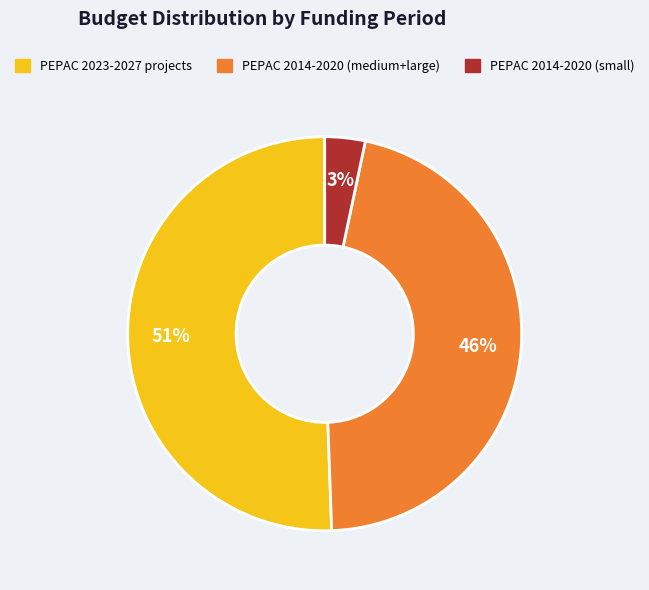

To the nearest percent, what is the average slice percentage?

33%